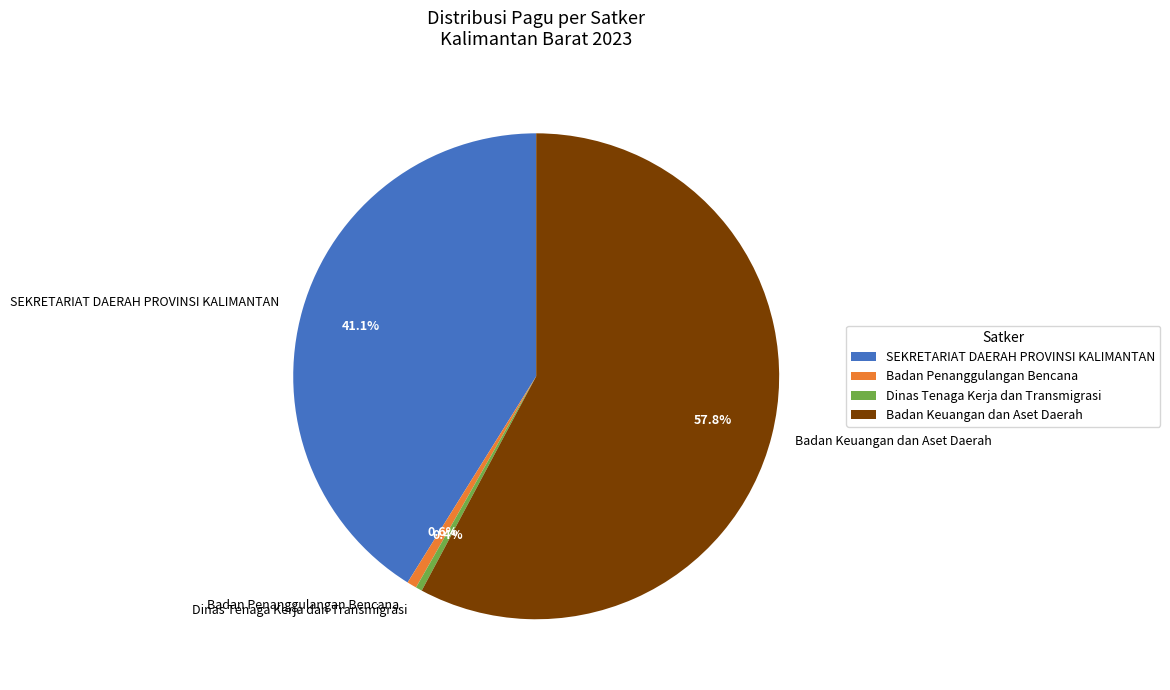

Is the sum of Badan Keuangan dan Aset Daerah and Badan Penanggulangan Bencana greater than half?

Yes